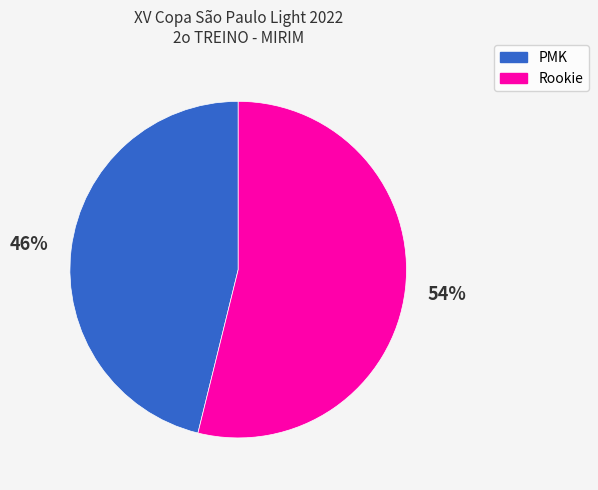

How many segments does this pie chart have?

2